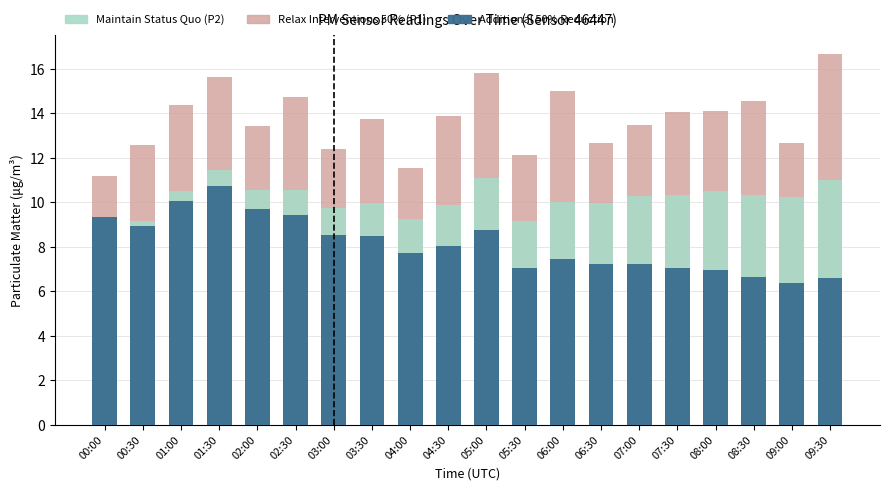

How many data points in Maintain Status Quo (P2) are less than 10?

8